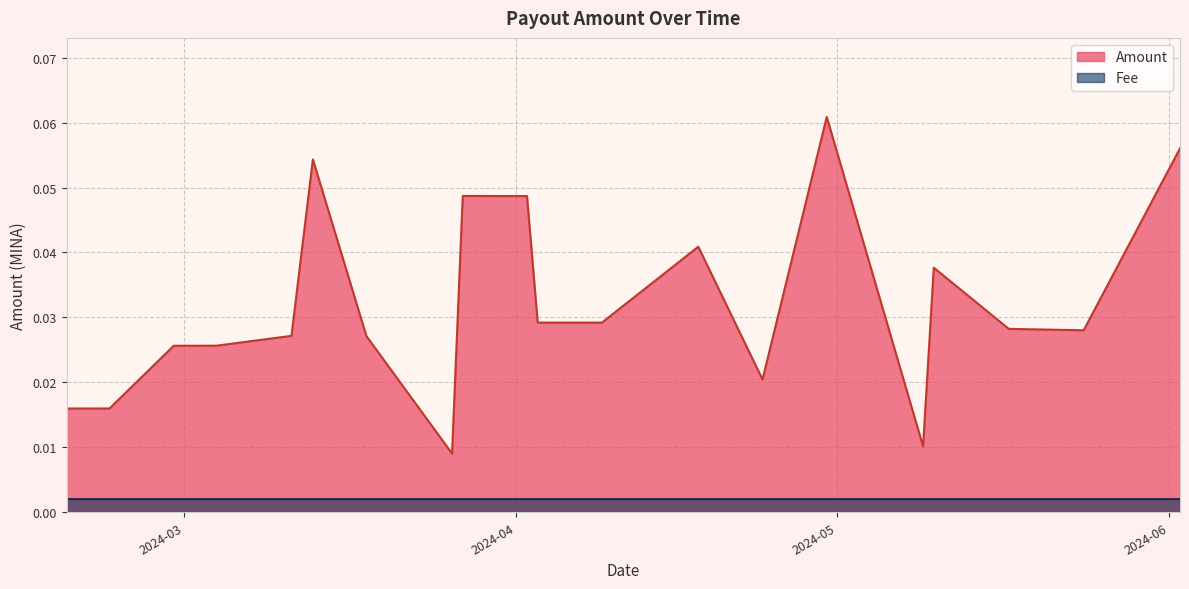

How many points are lower than both their immediate neighbors (excluding endpoints)?

5